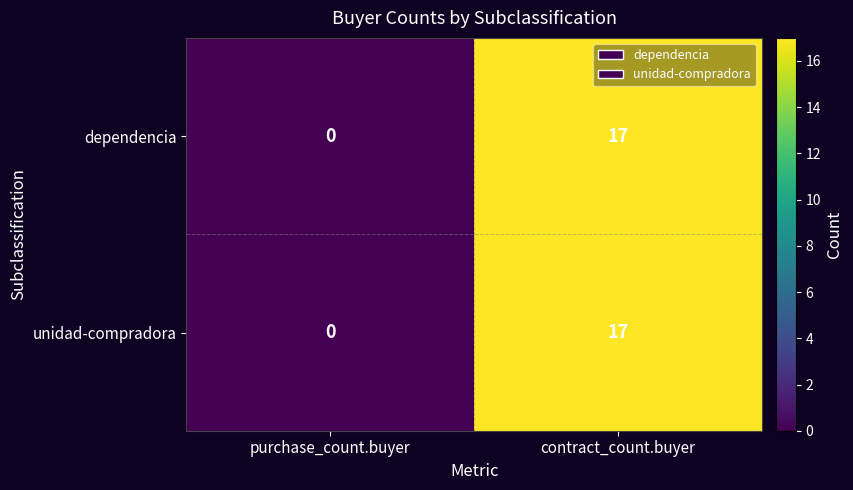

At how many categories does at least one series exceed 14?

1